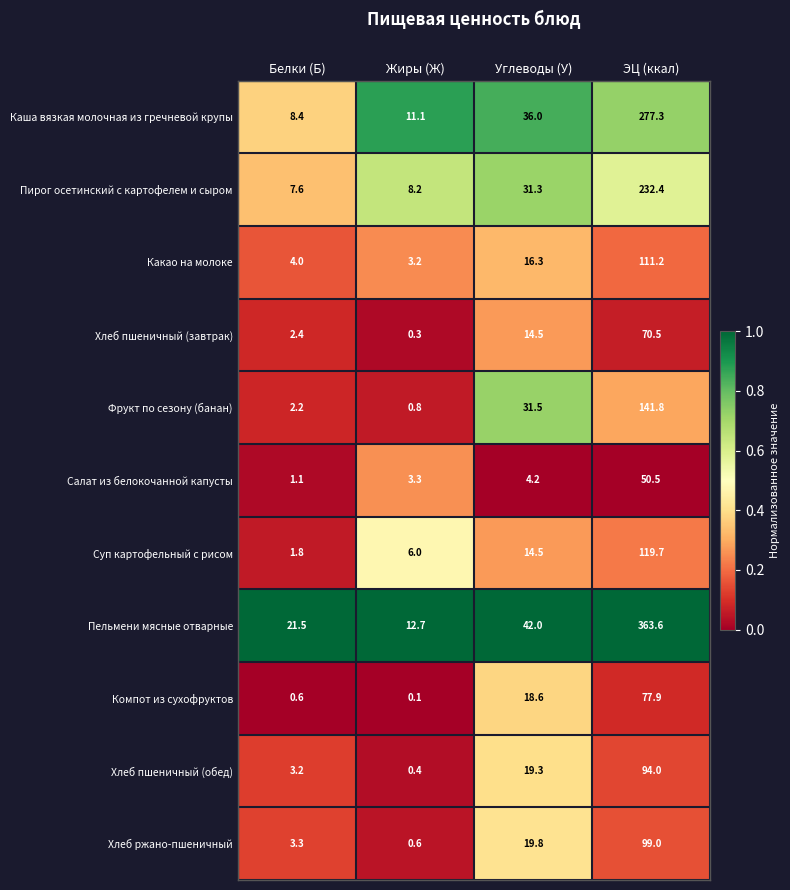

At ЭЦ (ккал), list the series in order from largest to smallest.

Пельмени мясные отварные, Каша вязкая молочная из гречневой крупы, Пирог осетинский с картофелем и сыром, Фрукт по сезону (банан), Суп картофельный с рисом, Какао на молоке, Хлеб ржано-пшеничный, Хлеб пшеничный (обед), Компот из сухофруктов, Хлеб пшеничный (завтрак), Салат из белокочанной капусты